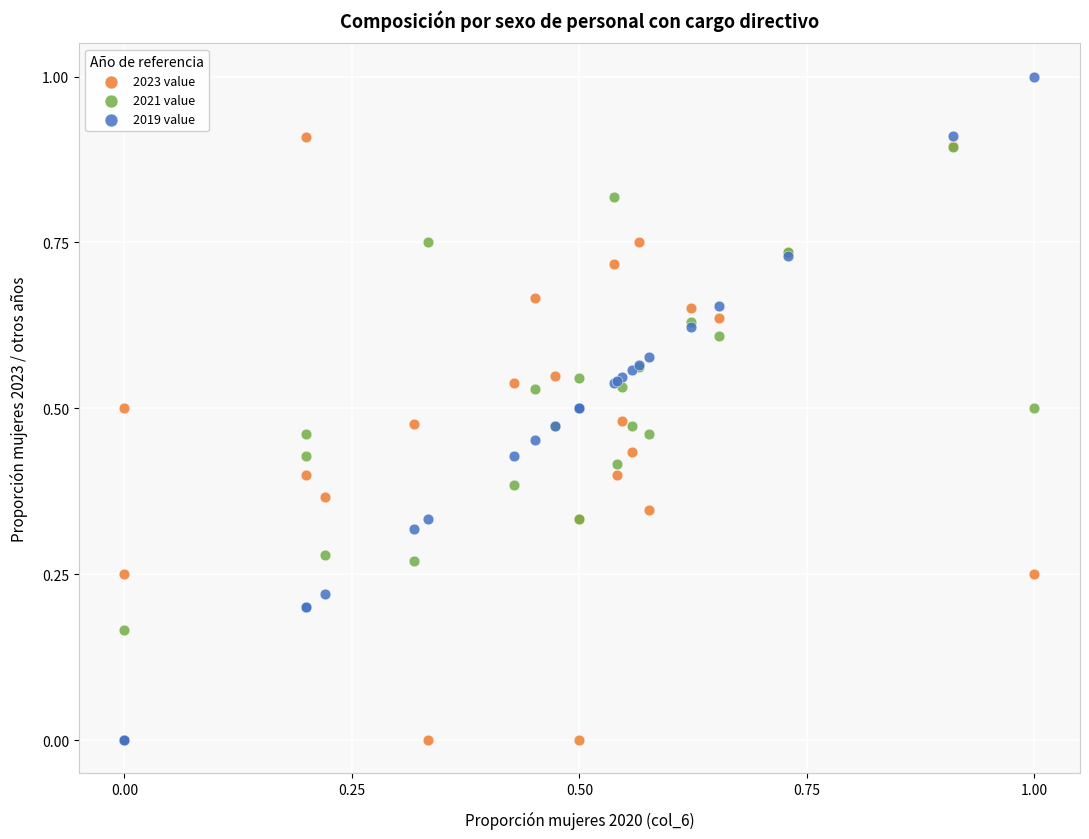

What are all the series names shown in the legend?

2023 value, 2021 value, 2019 value